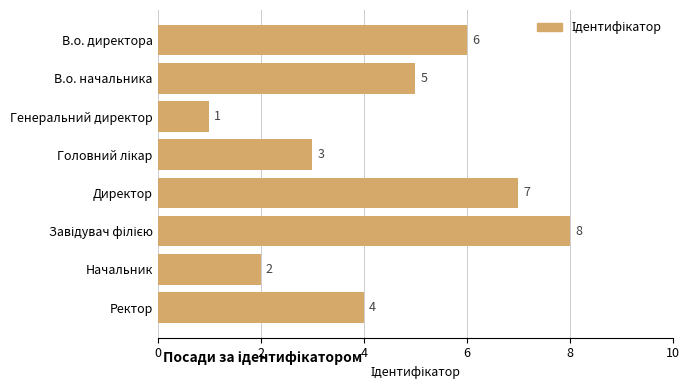

Does the chart contain any negative values?

No